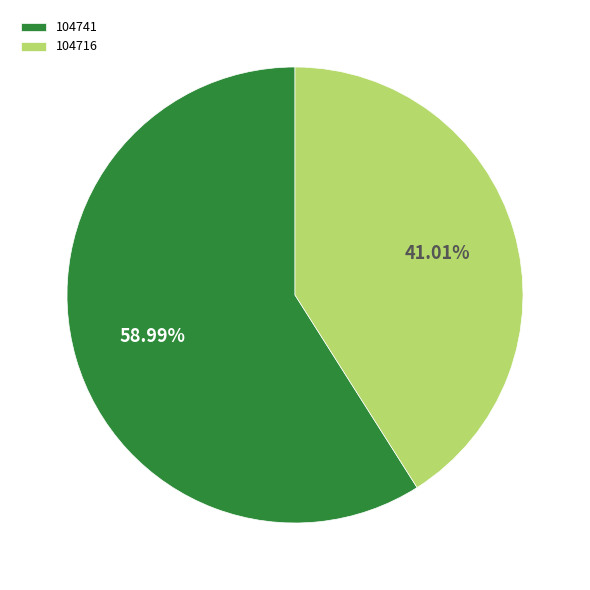

The 104741 slice represents 59% of the pie. True or false?

True